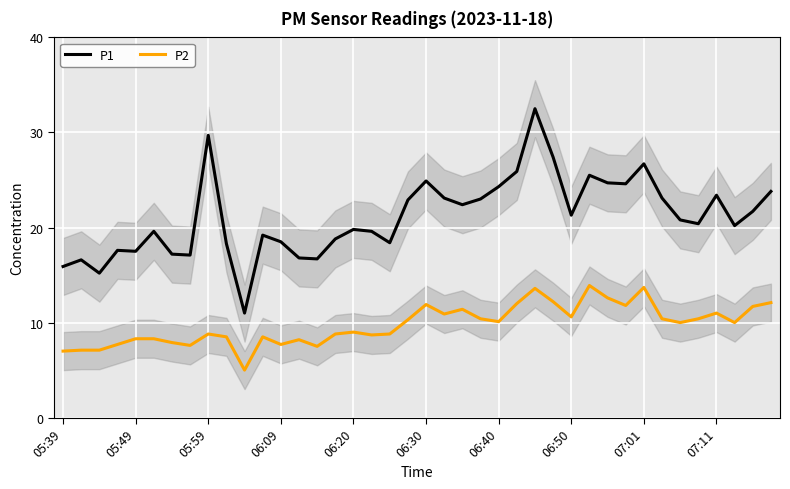

What is the minimum value for P2?

5.0